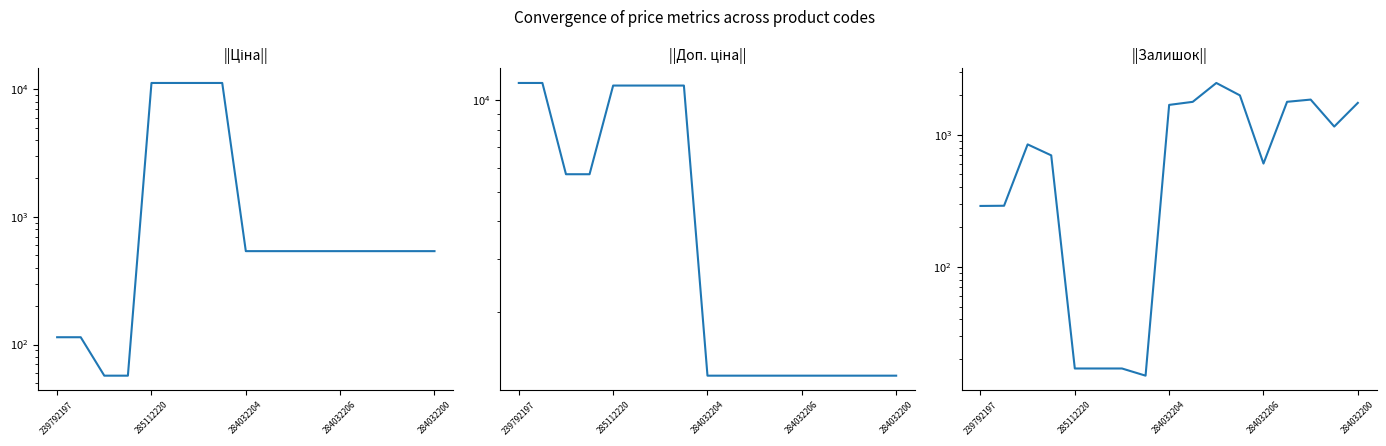

Which category has the highest value in the Доп. ціна series?

239792197